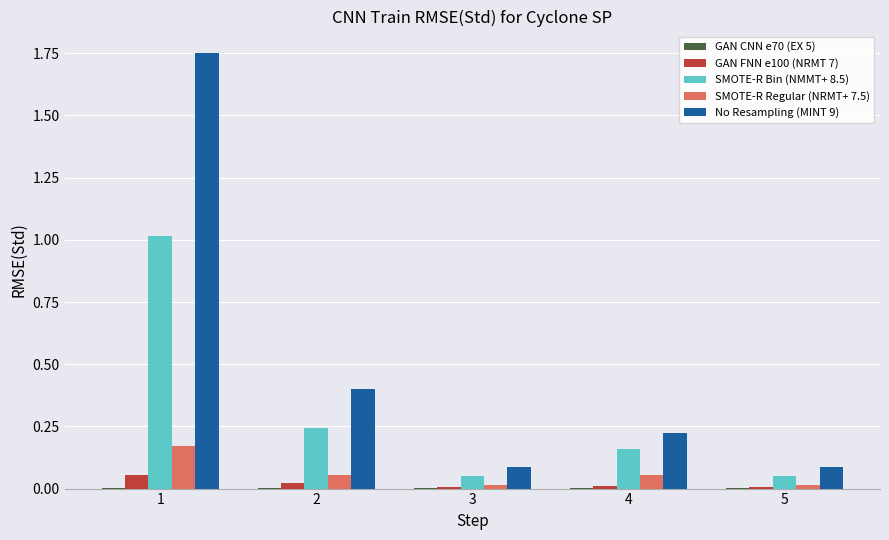

True or false: No Resampling (MINT 9) has a value of 2.6 at 1.

False